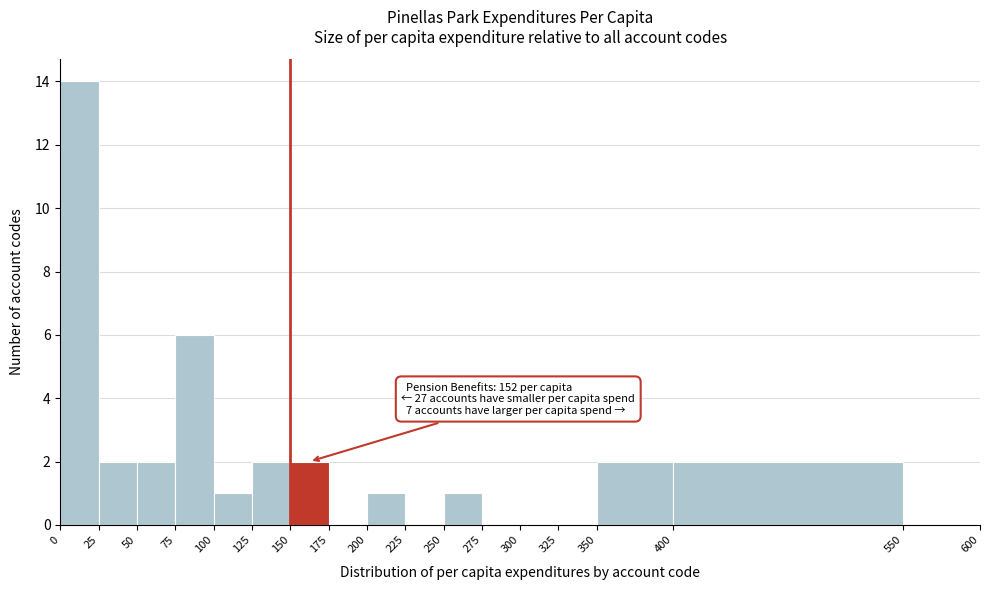

Over which range of the x-axis is the bar tallest?

0 to 25